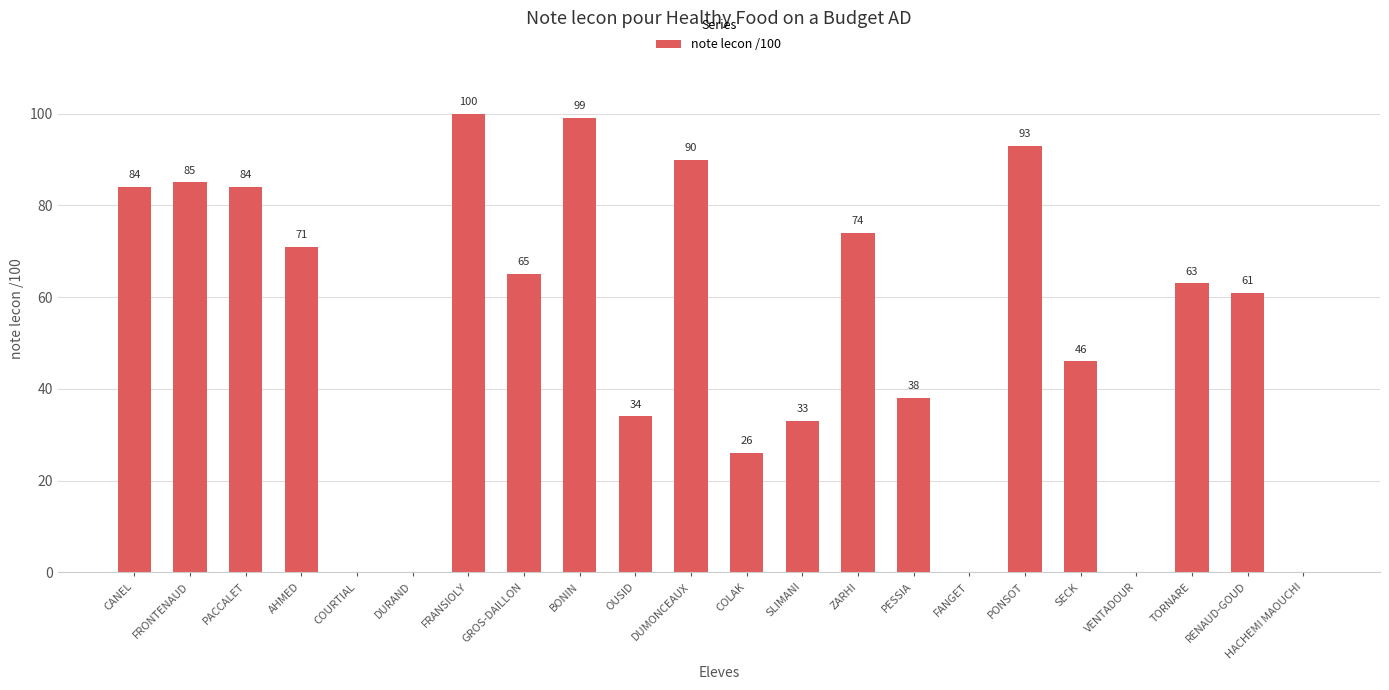

The chart shows a value of 90 at DUMONCEAUX. True or false?

True